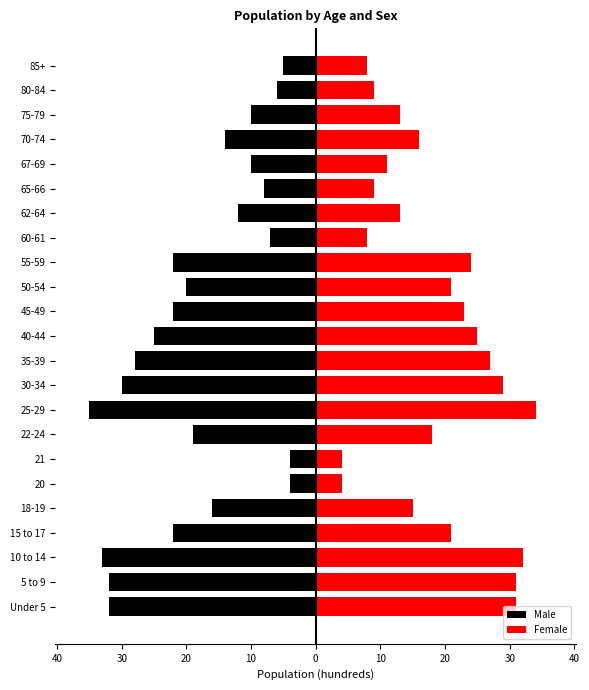

What is the value of the Male bar at the 4th from the left?

-22